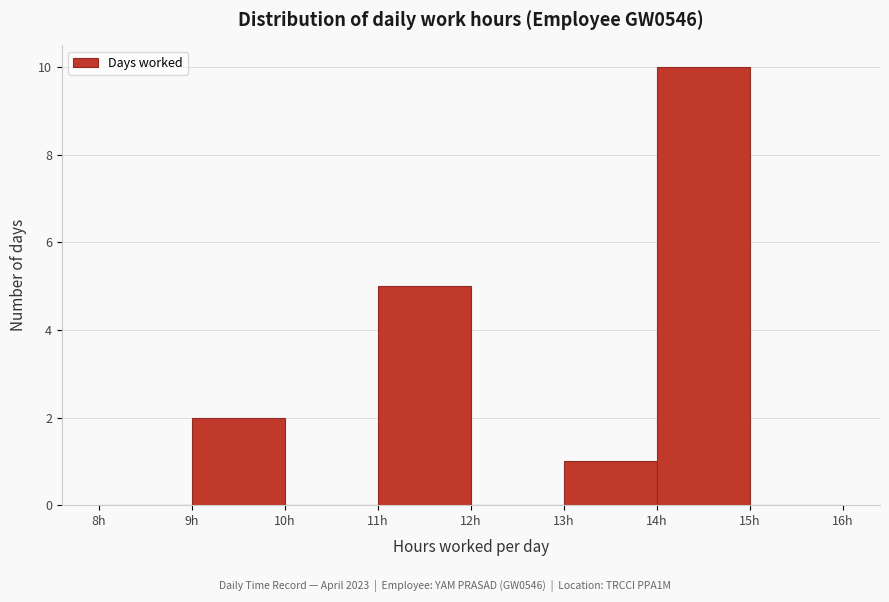

What is the height of the bar covering 9 to 10 on the x-axis? The values are not printed on the chart, so give them approximately, as read against the axis.

2